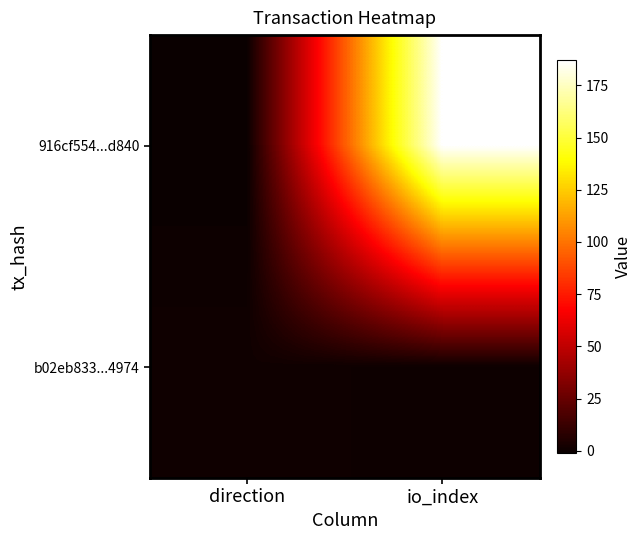

Reading left to right, list all the values displayed in this chart.

916cf554...d840: direction=-1	io_index=187
b02eb833...4974: direction=1	io_index=0